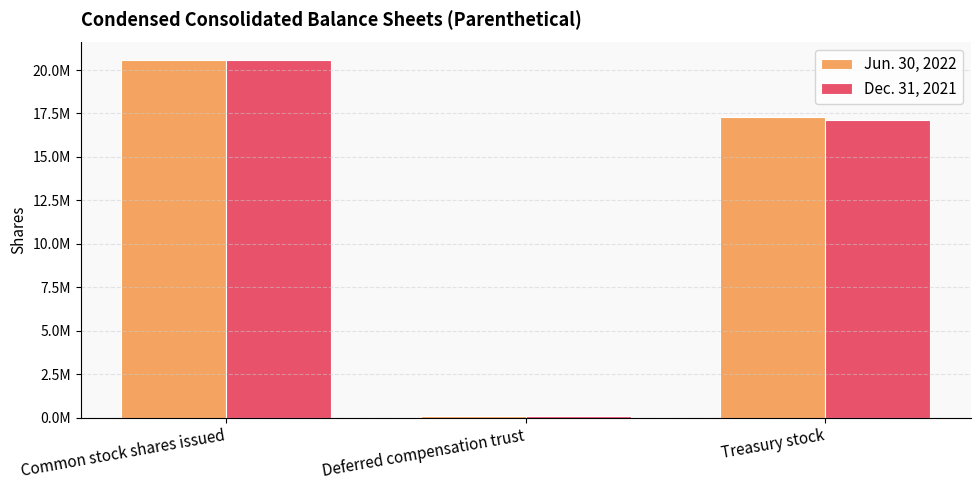

Are the bars grouped side by side (vs. stacked)?

Yes